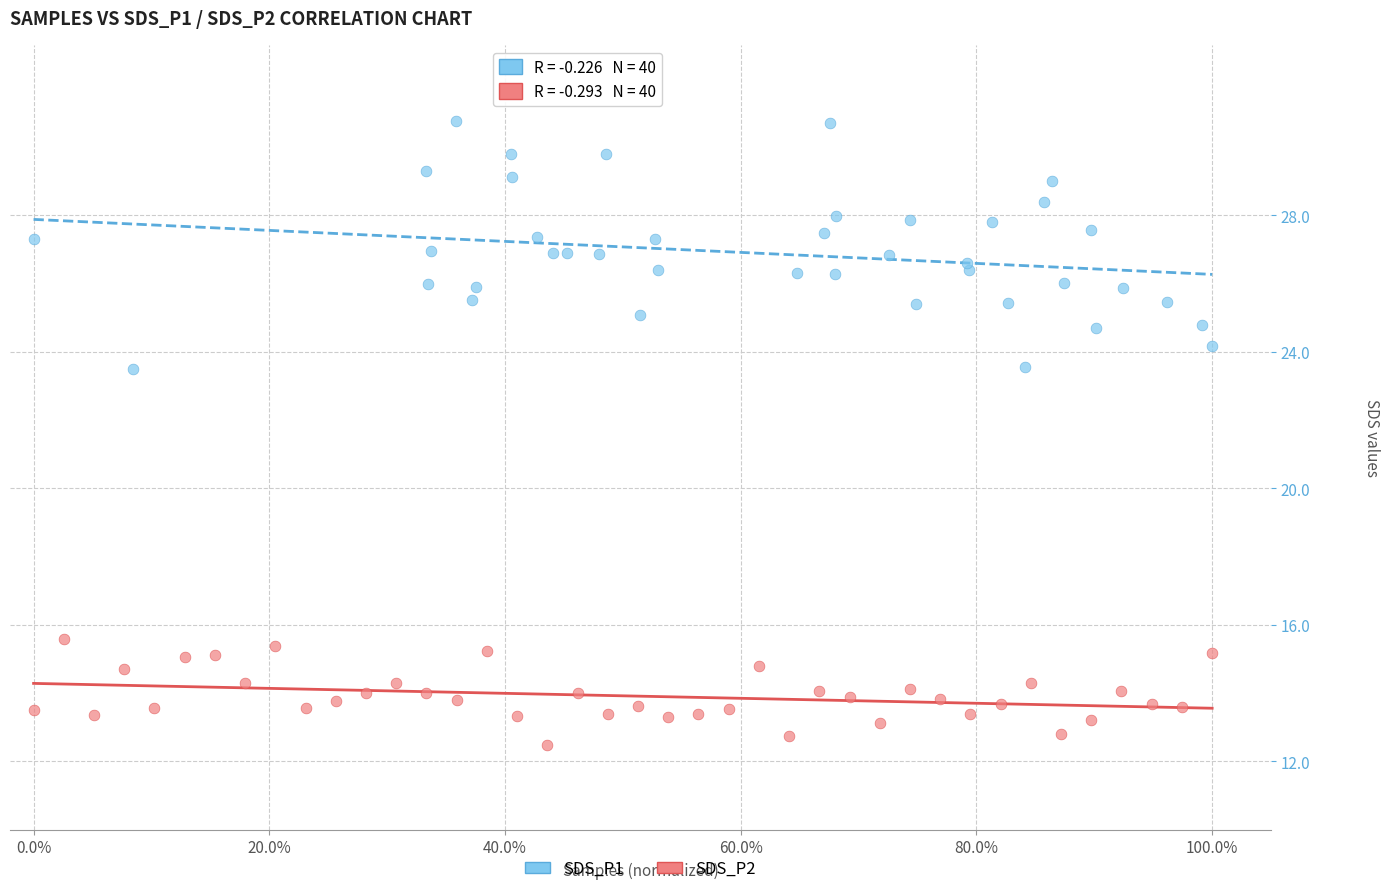

Which series reaches the minimum Y coordinate?

SDS_P2